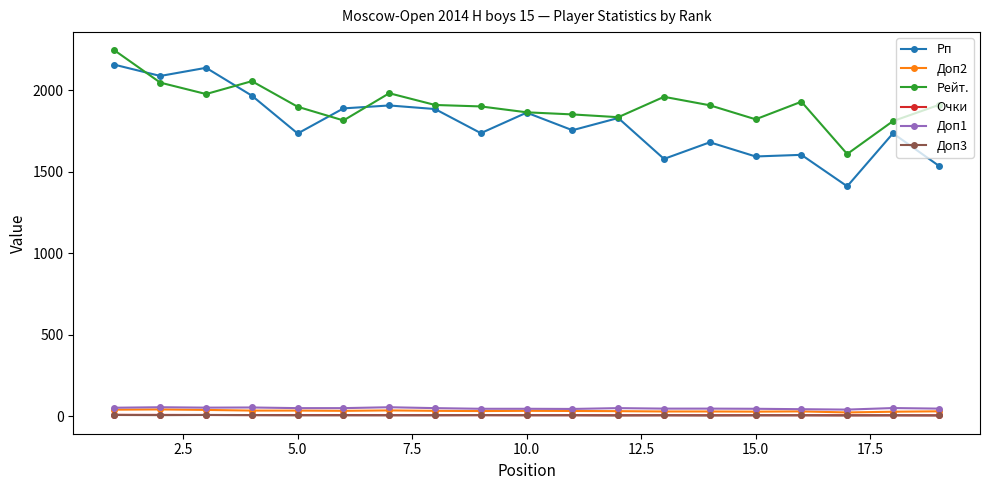

At how many categories does at least one series exceed 108?

19